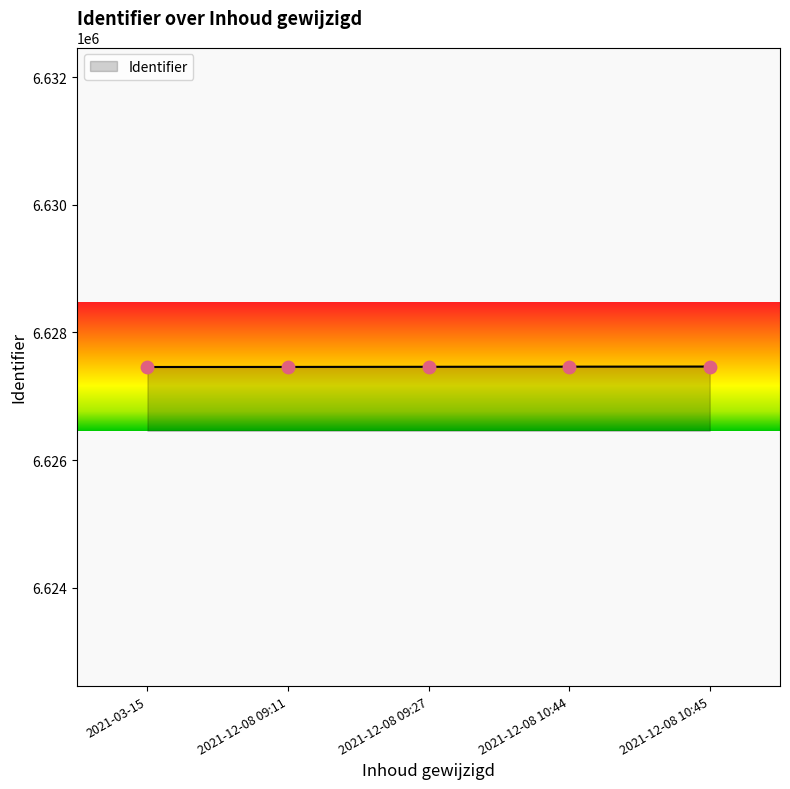

What is the change in value from 2021-12-08 09:11 to 2021-12-08 10:44?

+4